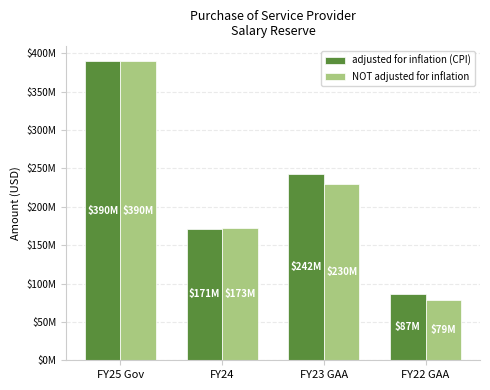

Is it true that adjusted for inflation (CPI) equals 242233636 at FY23 GAA?

True